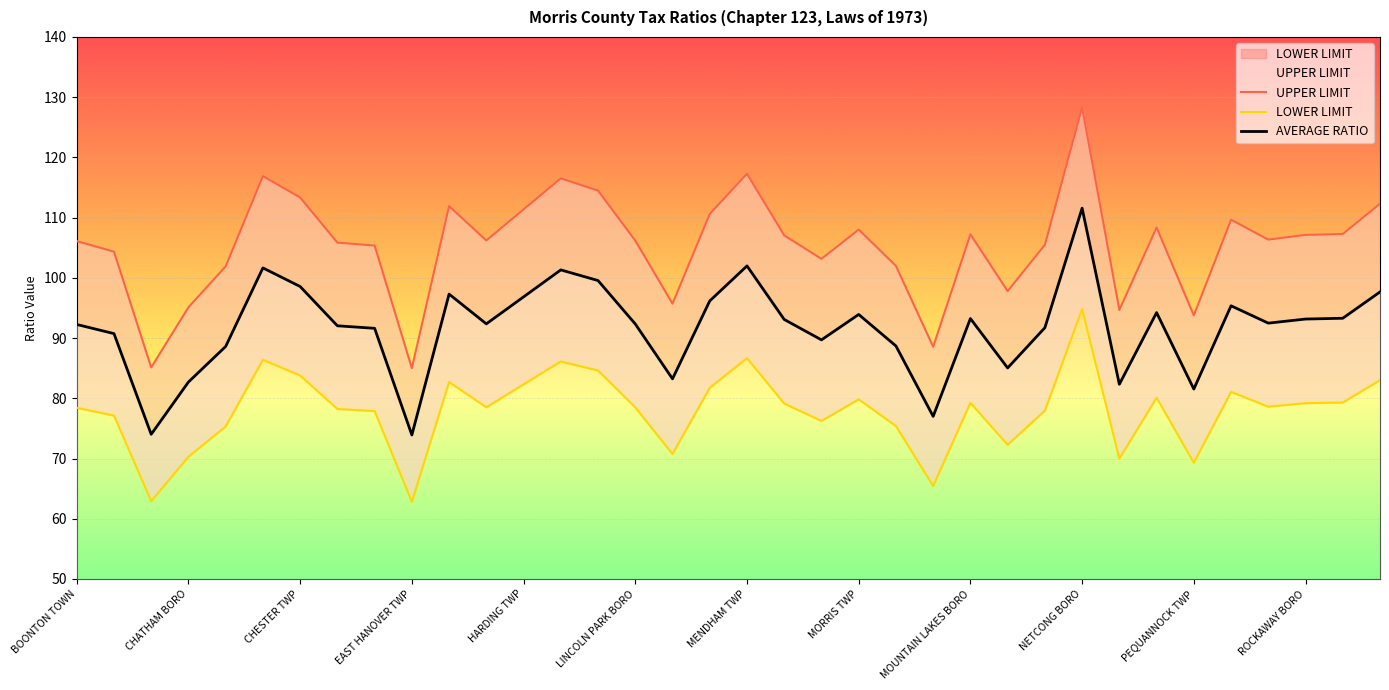

What is the value of the AVERAGE RATIO point at the 23rd from the left?

88.7